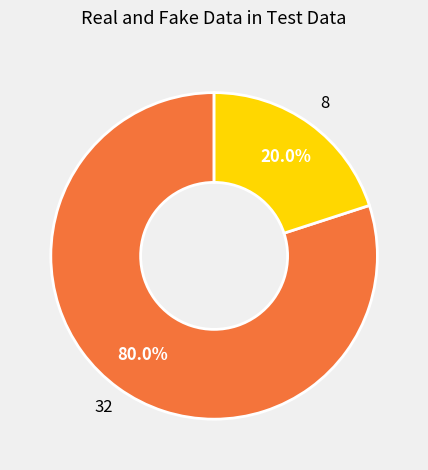

How many segments does this pie chart have?

2